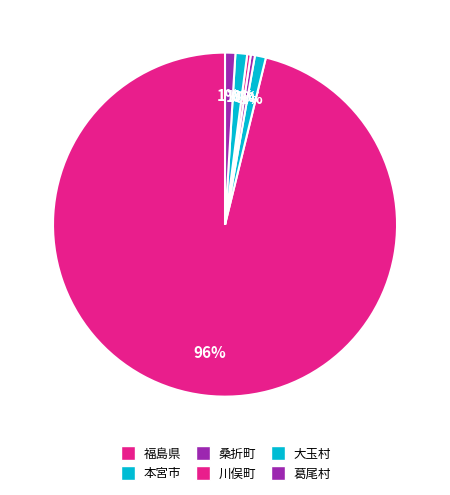

Which slice is the largest?

福島県